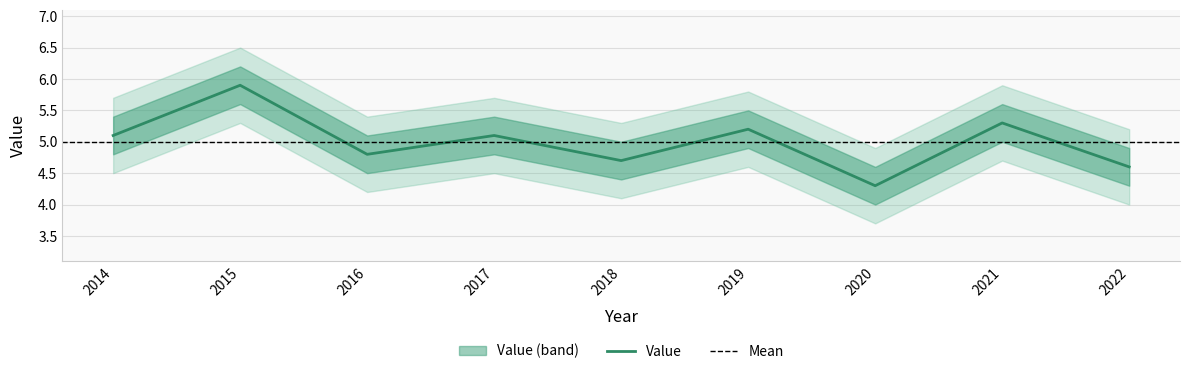

Is it true that the value at 2018 is 4.7?

True